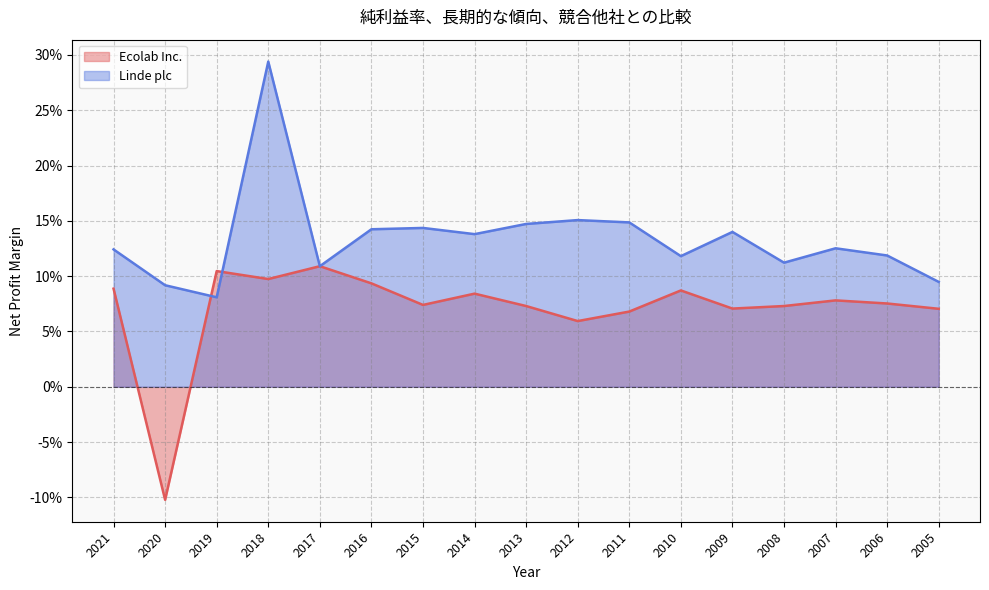

What is the highest value of the Ecolab Inc. series?

0.1